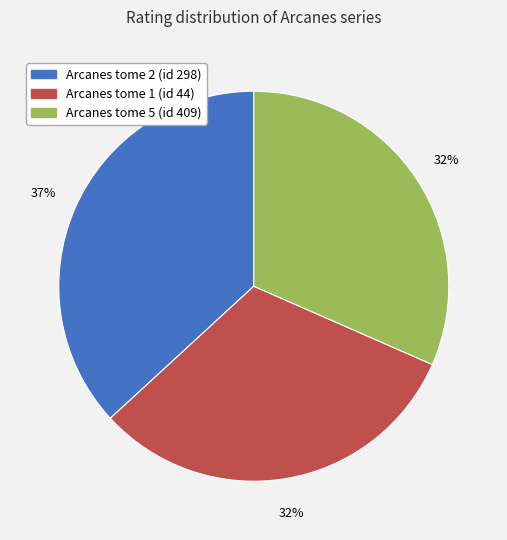

To the nearest percent, what is the difference between the Arcanes tome 2 (id 298) and Arcanes tome 5 (id 409) slice percentages?

5%